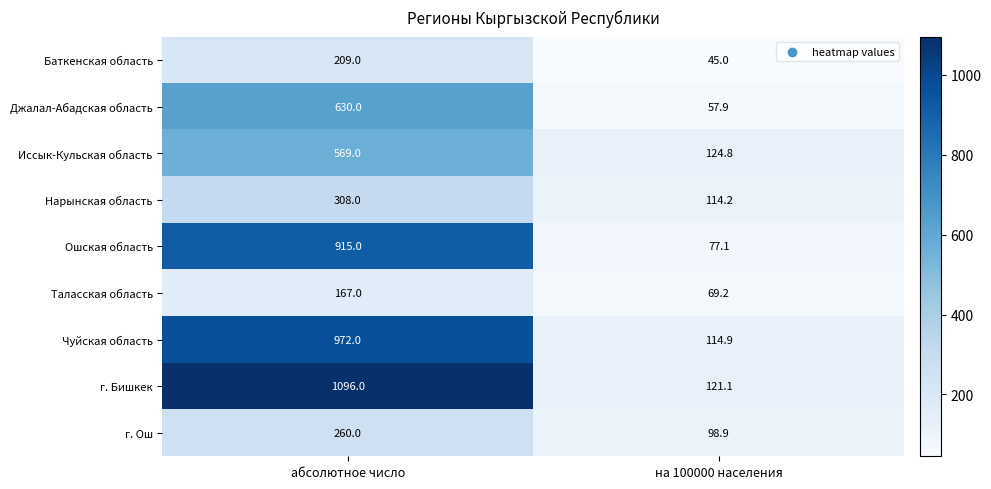

Between абсолютное число and на 100000 населения, which series saw the biggest shift?

г. Бишкек